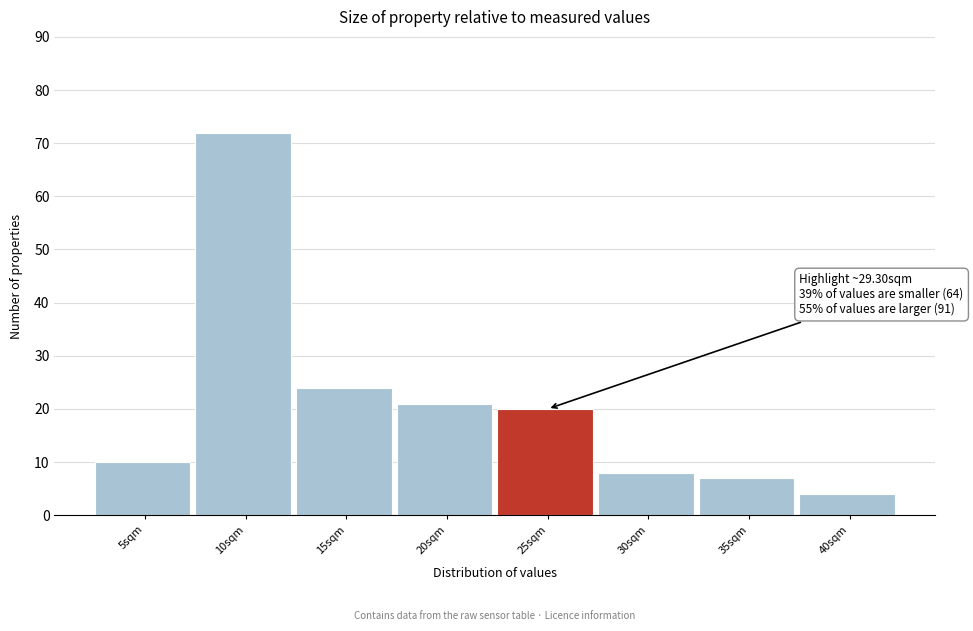

Reading left to right, list all the values displayed in this chart.

5sqm=10	10sqm=72	15sqm=24	20sqm=21	25sqm=20	30sqm=8	35sqm=7	40sqm=4